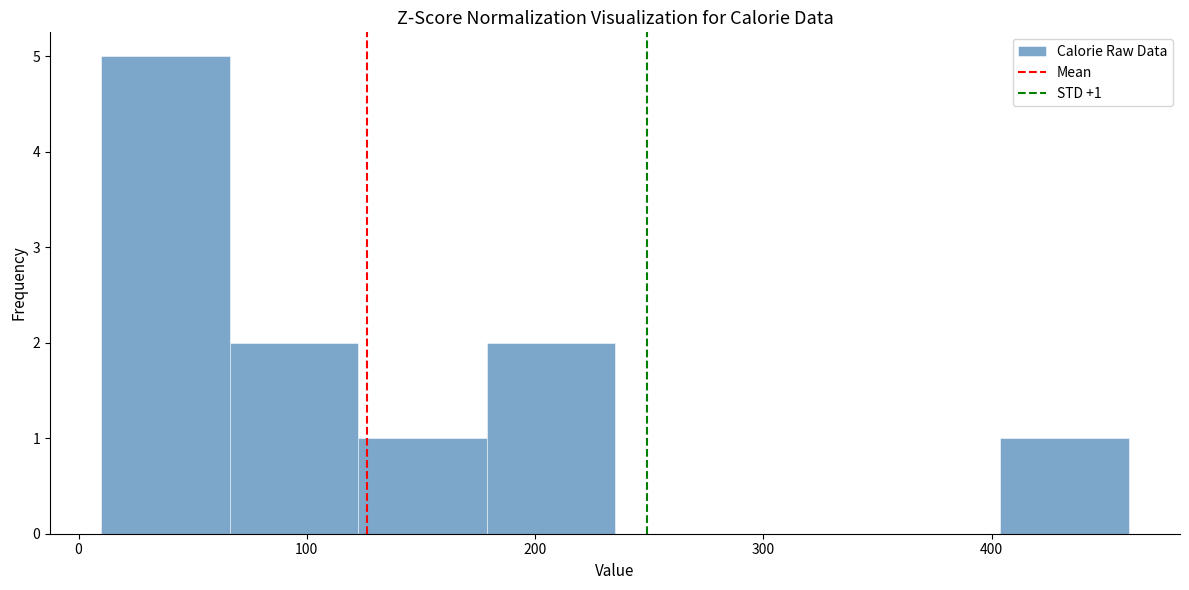

Which range on the x-axis has the tallest bar?

10 to 70